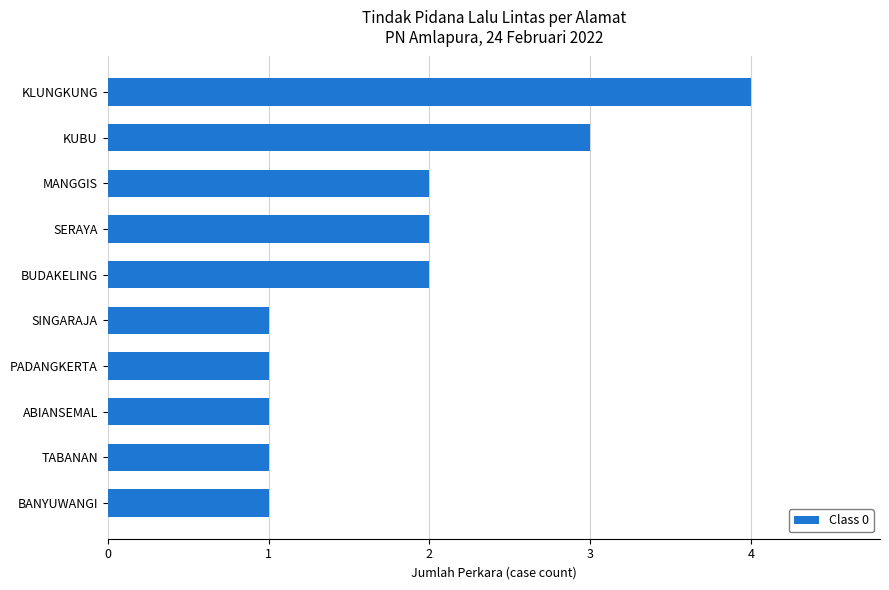

Is it true that the value at MANGGIS is 2?

True